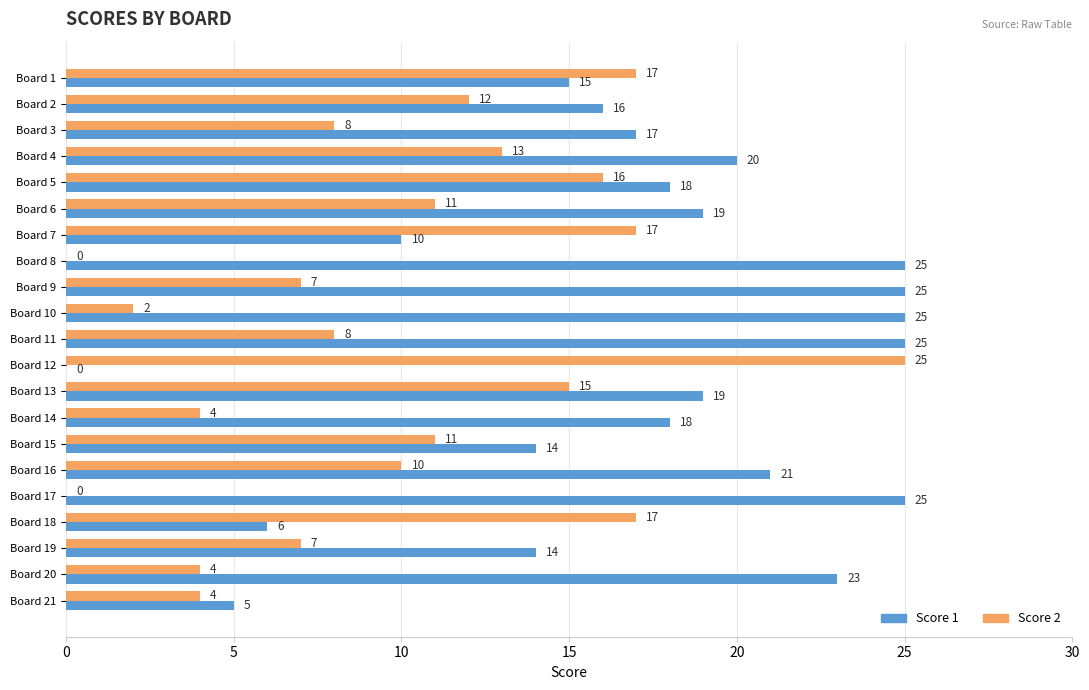

Is it true that Score 2 equals 8 at Board 11?

True